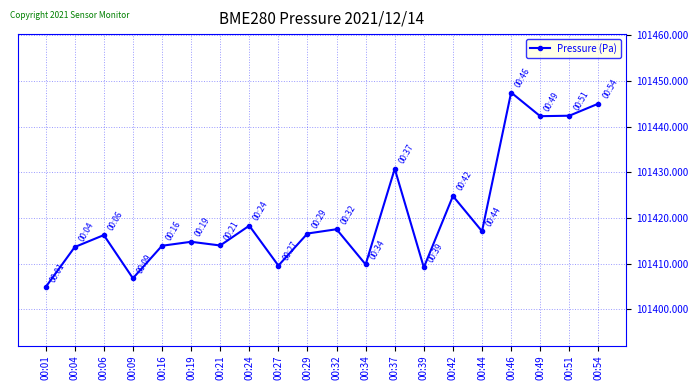

Which has a higher value, 00:01 or 00:42?

00:42